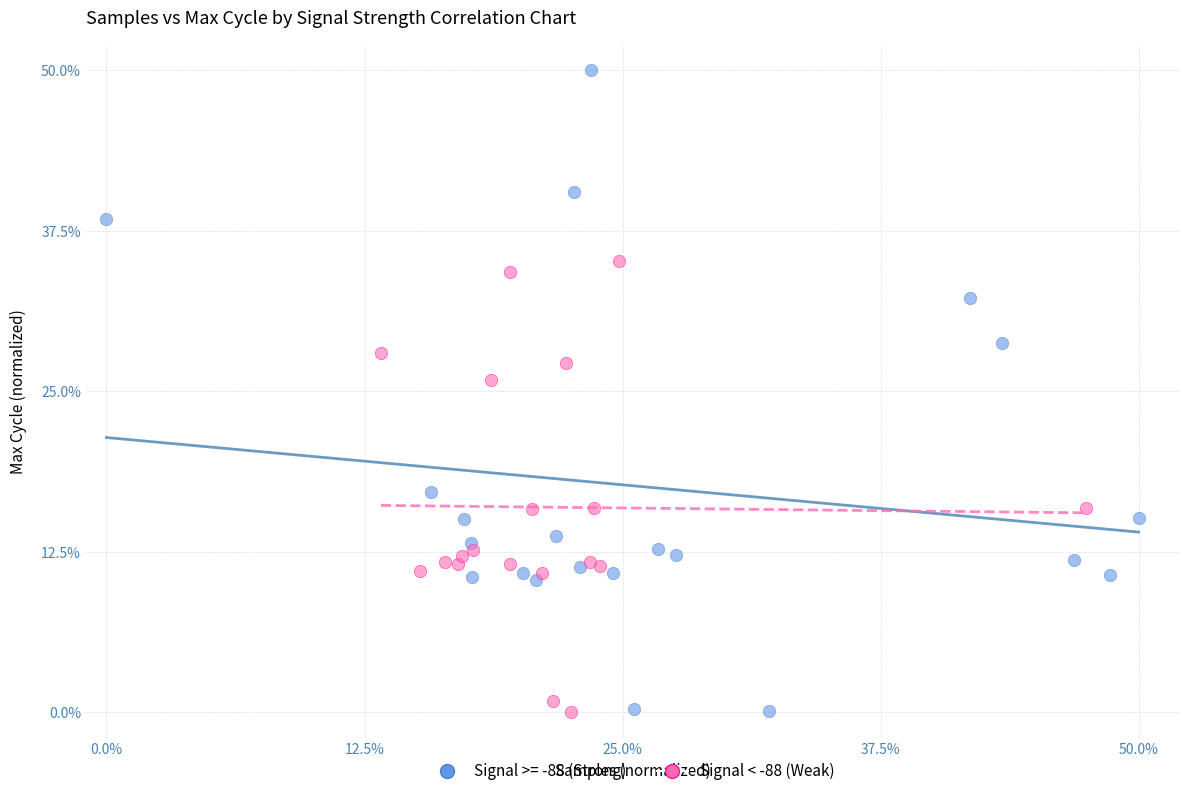

Which series contains the highest Y value?

Signal >= -88 (Strong)